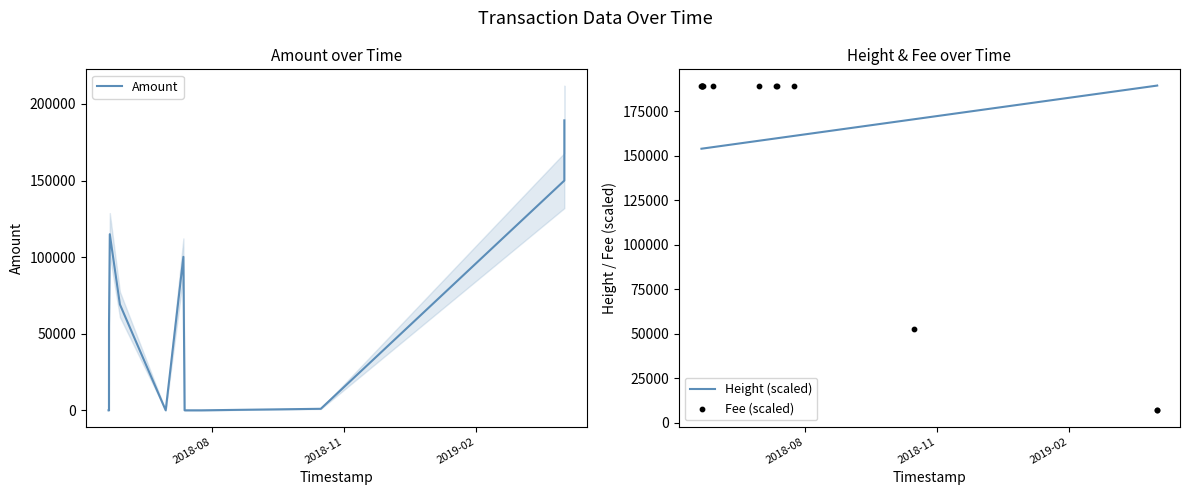

At how many categories does at least one series exceed 26569?

13